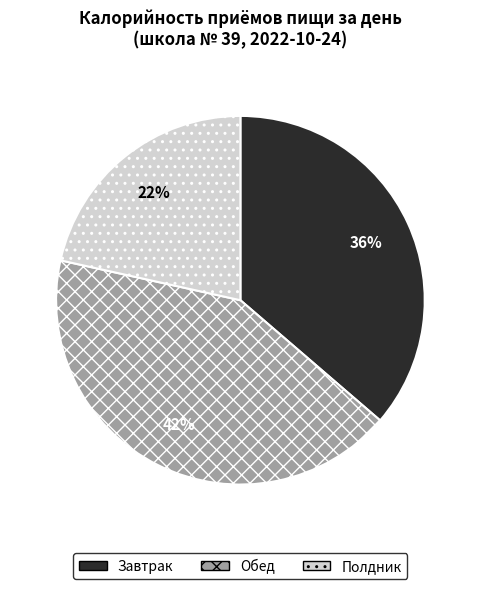

Is Полдник the majority of the pie?

No